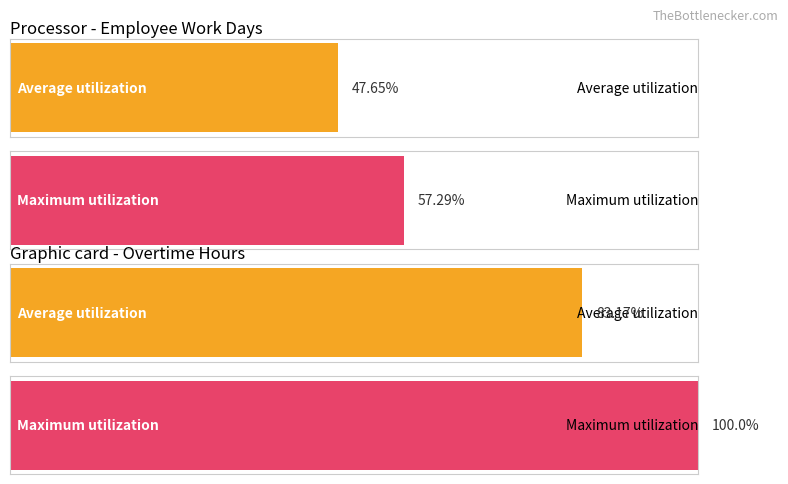

What are all the series names shown in the legend?

Average utilization, Maximum utilization